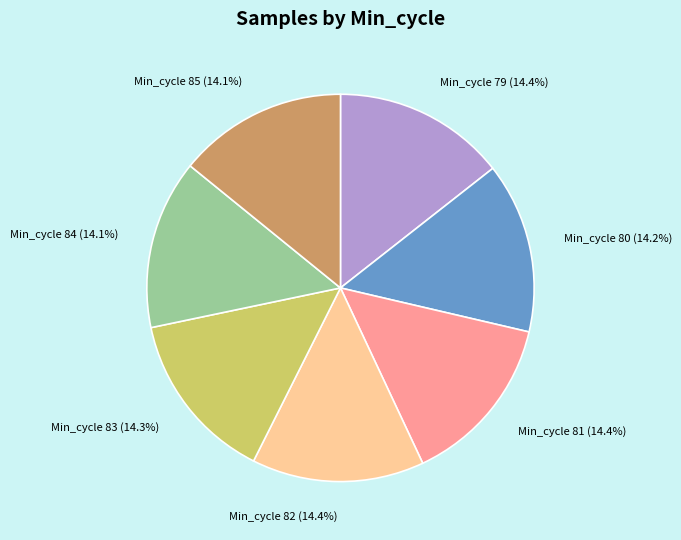

What is the ratio of the value at Min_cycle 85 to the value at Min_cycle 83?

1.0